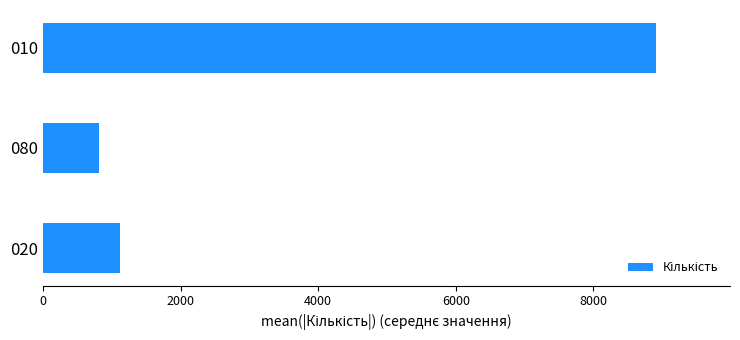

How many data points does each series have?

3